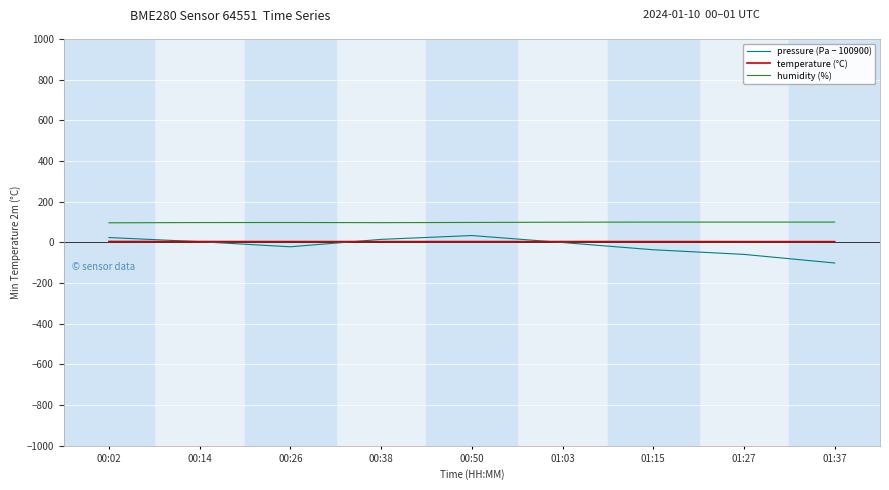

List the series in order of their peak value, lowest first.

temperature (°C), pressure (Pa − 100900), humidity (%)